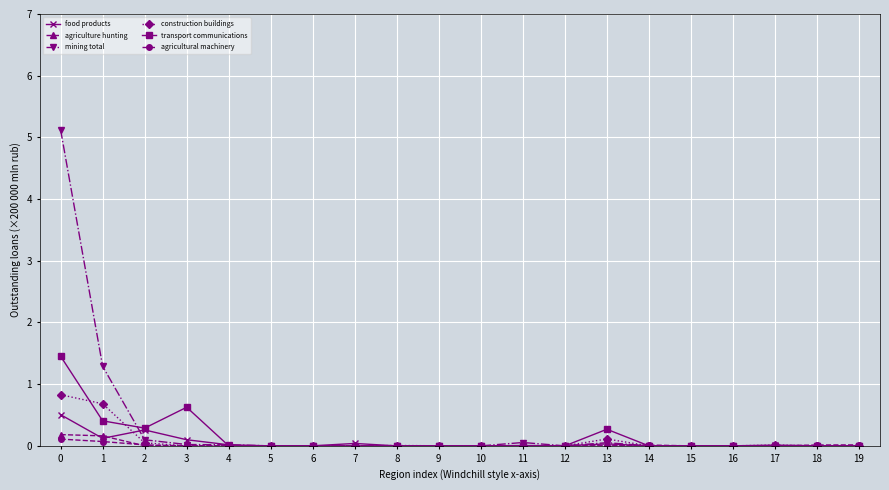

Which series has the widest spread of values?

mining total